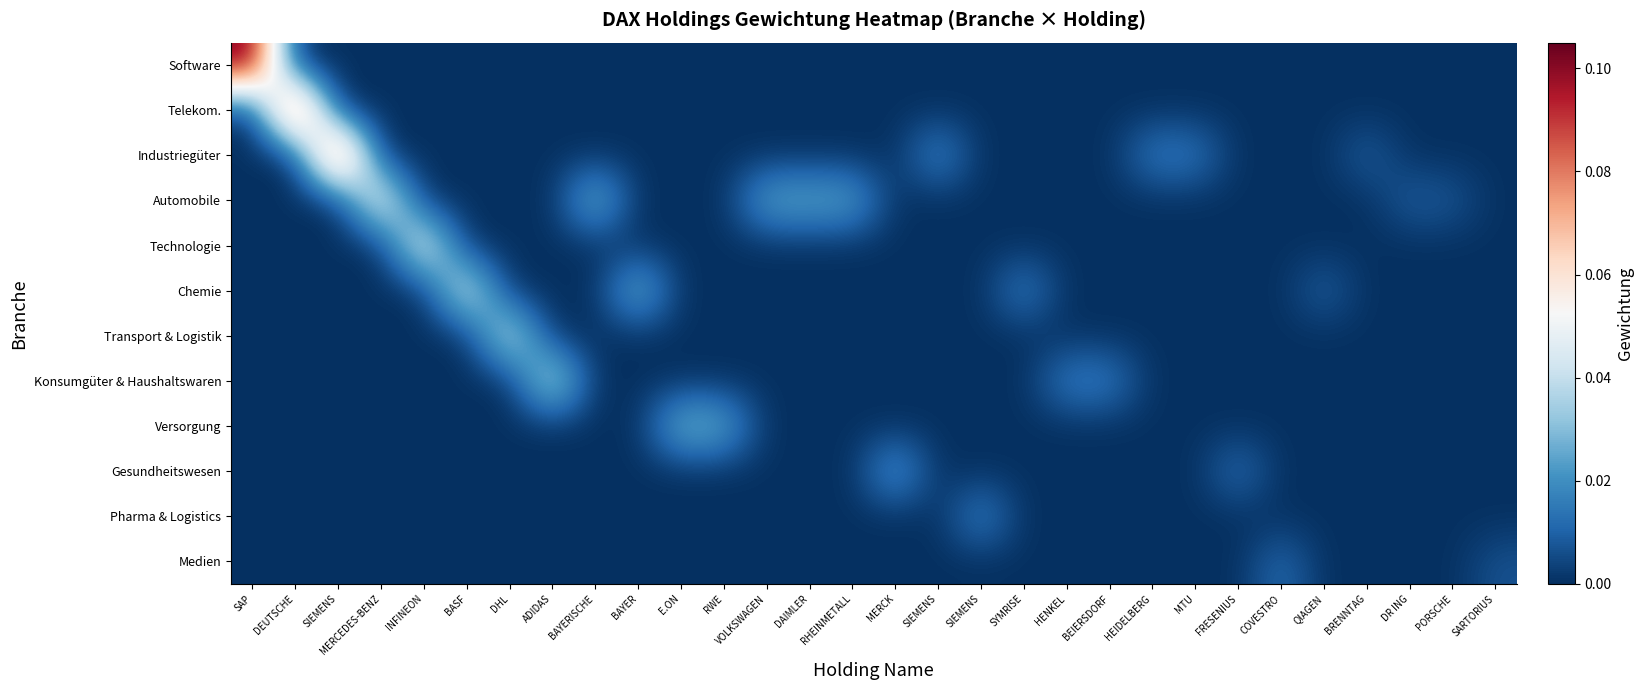

Between SAP and DAIMLER, which is larger?

SAP